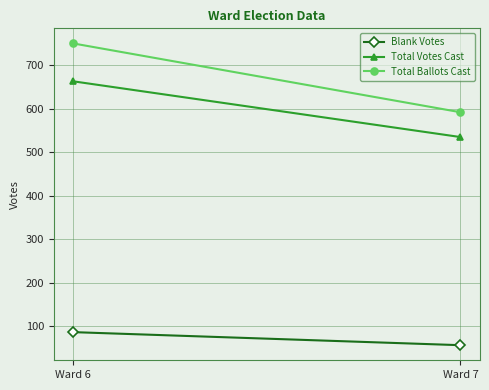

What is the approximate value of Total Ballots Cast at Ward 6, to the nearest 5?

750